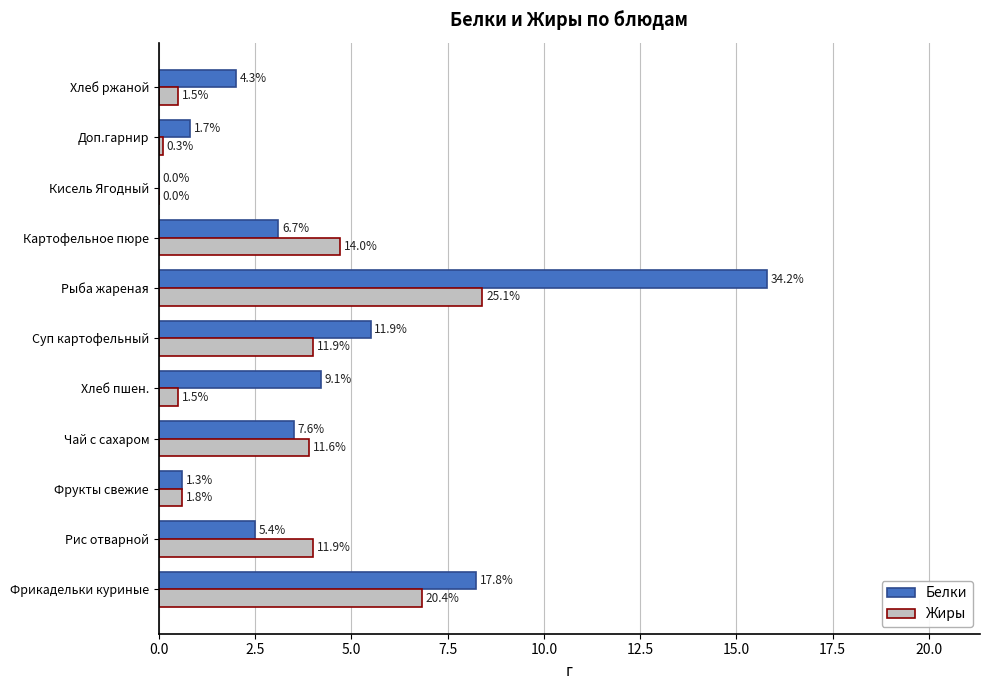

What are all the series names shown in the legend?

Белки, Жиры